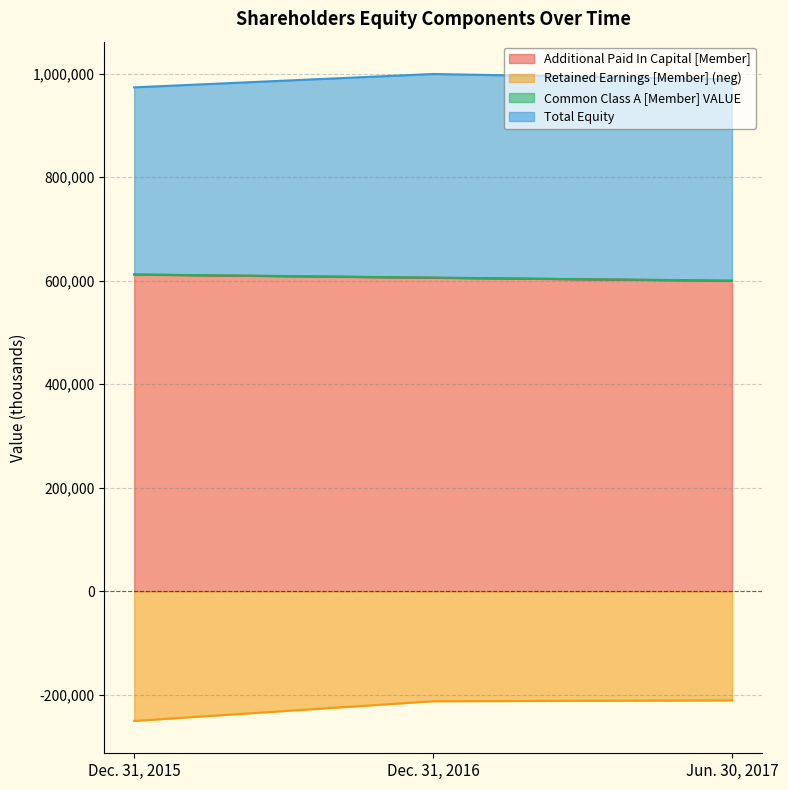

How many data points does each series have?

3